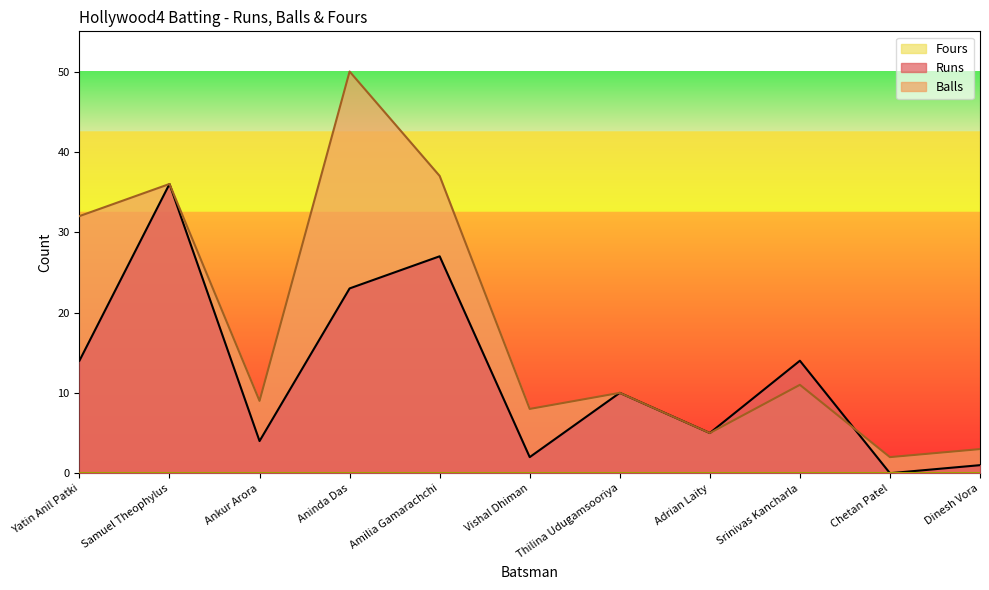

Which series has the largest range (max minus min)?

Balls